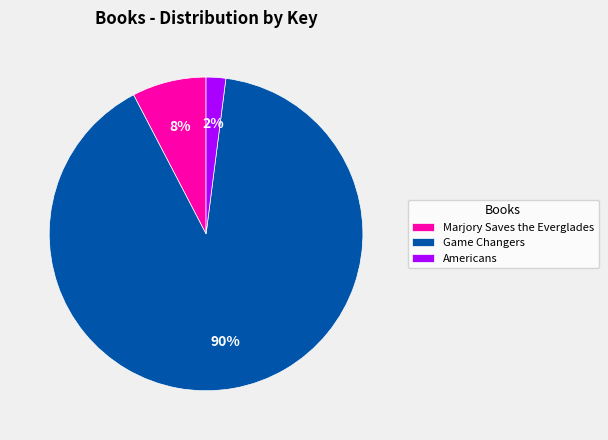

What is the largest slice in the pie chart?

Game Changers